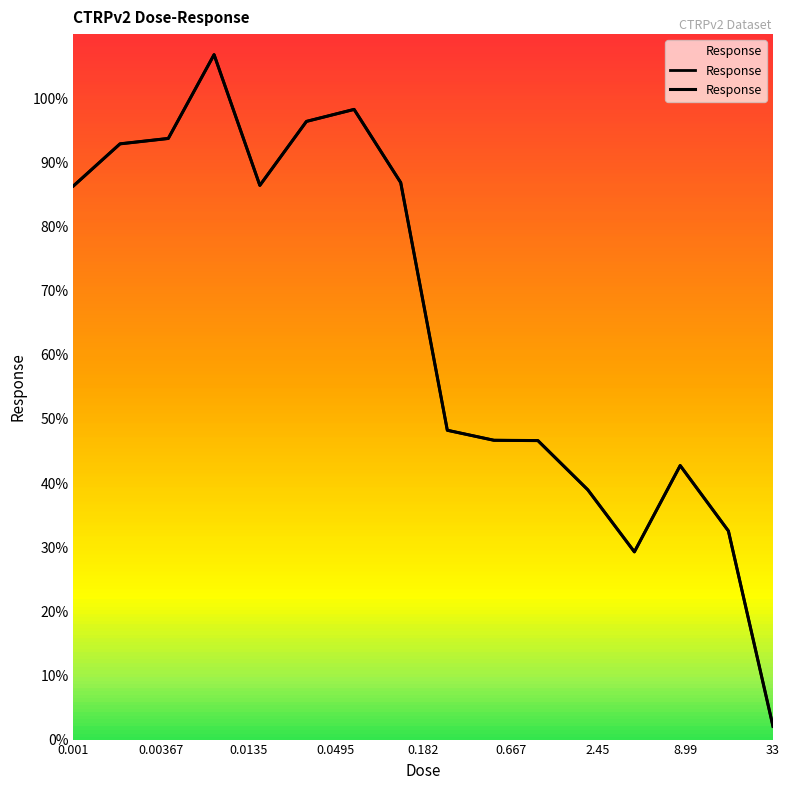

True or false: the data shows 61.0 at 0.0135.

False